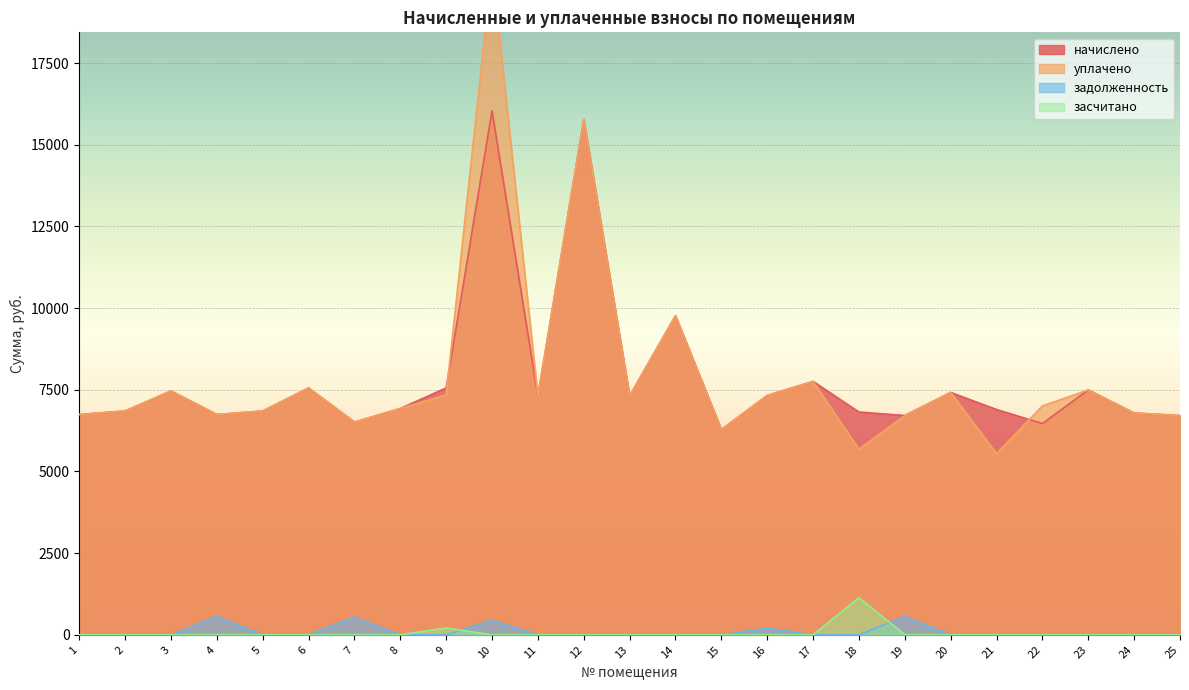

What are all the series names shown in the legend?

начислено, задолженность, уплачено, засчитано